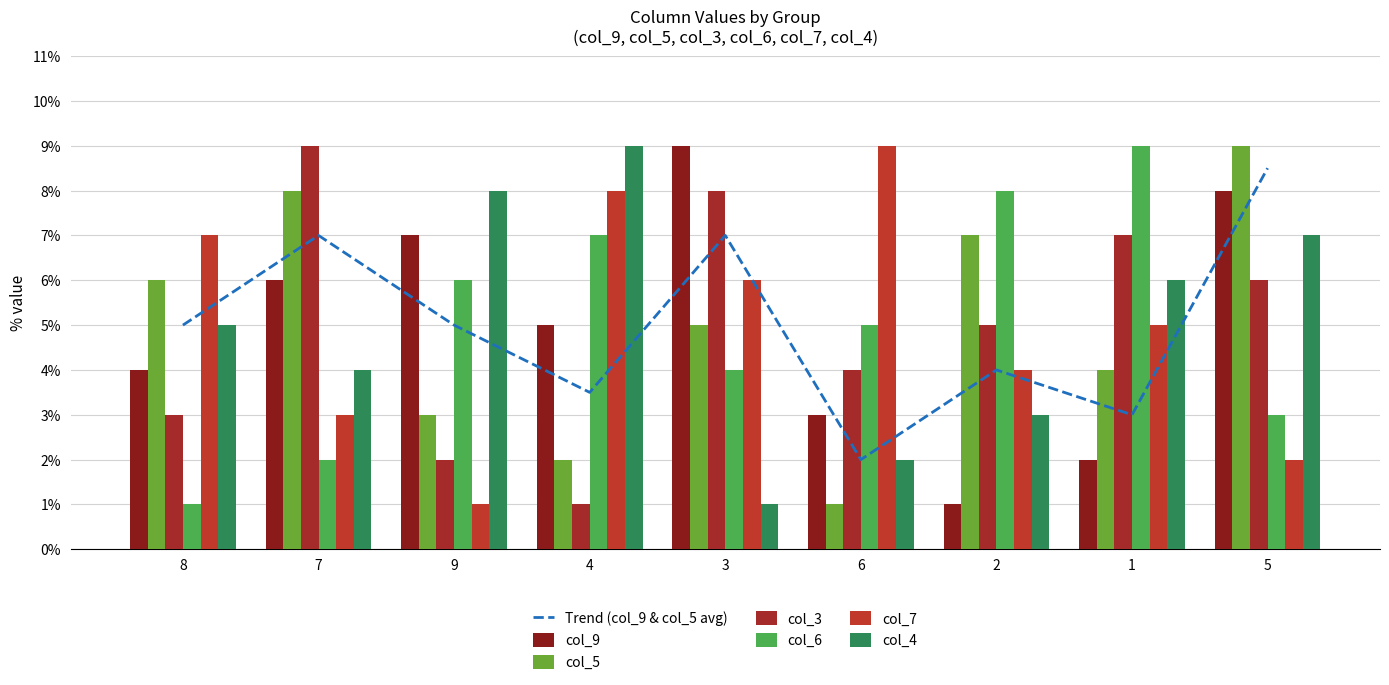

What is the label of the 4th bar from the right?

6